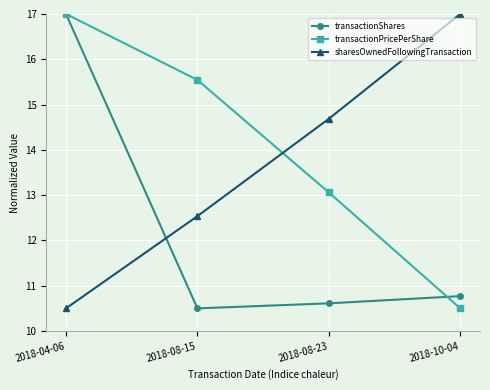

The value of transactionShares at 2018-10-04 is 5.0. True or false?

False